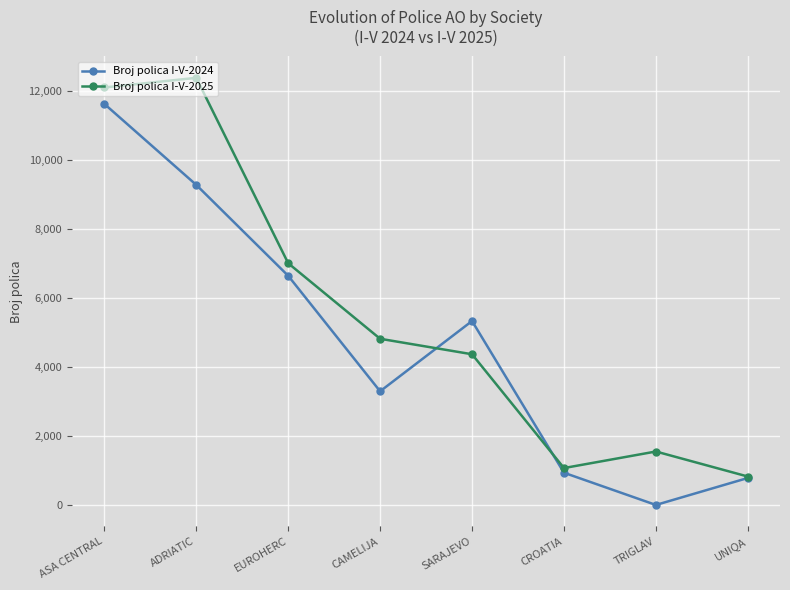

Which category has the highest value in the Broj polica I-V-2025 series?

ADRIATIC